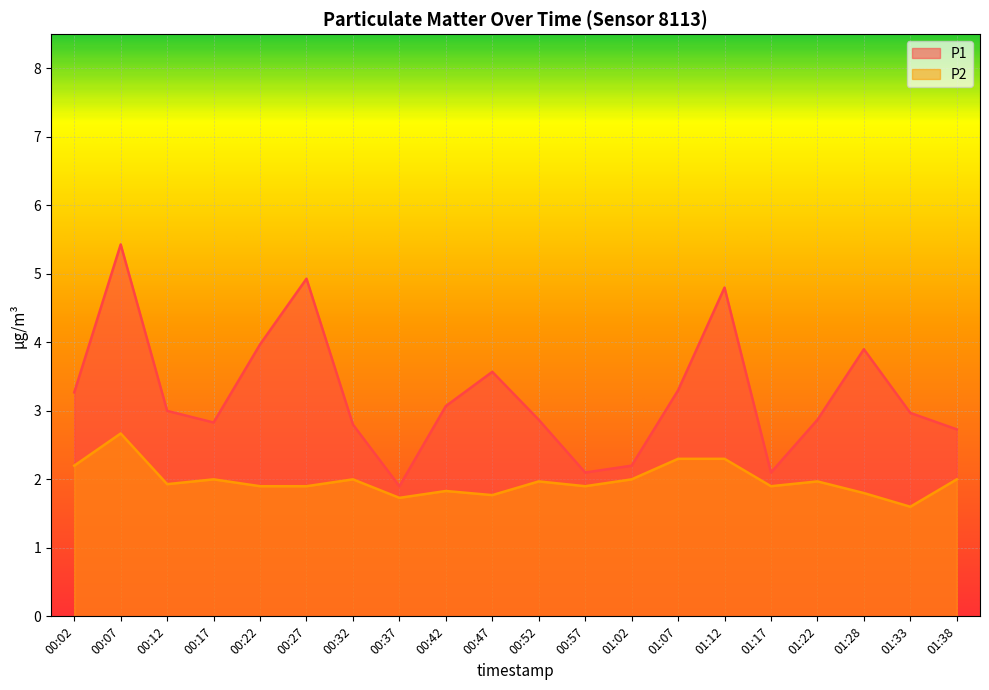

What is the minimum value shown in the chart?

1.6